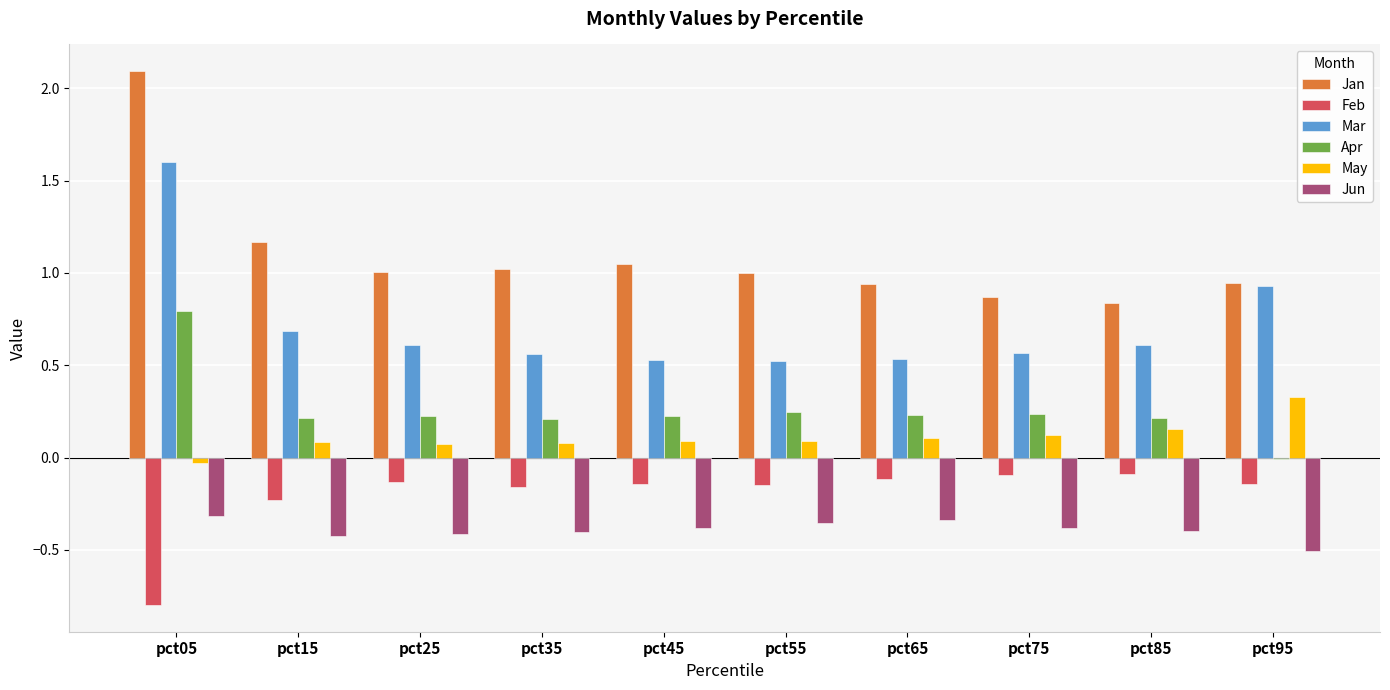

What are all the series names shown in the legend?

Jan, Feb, Mar, Apr, May, Jun